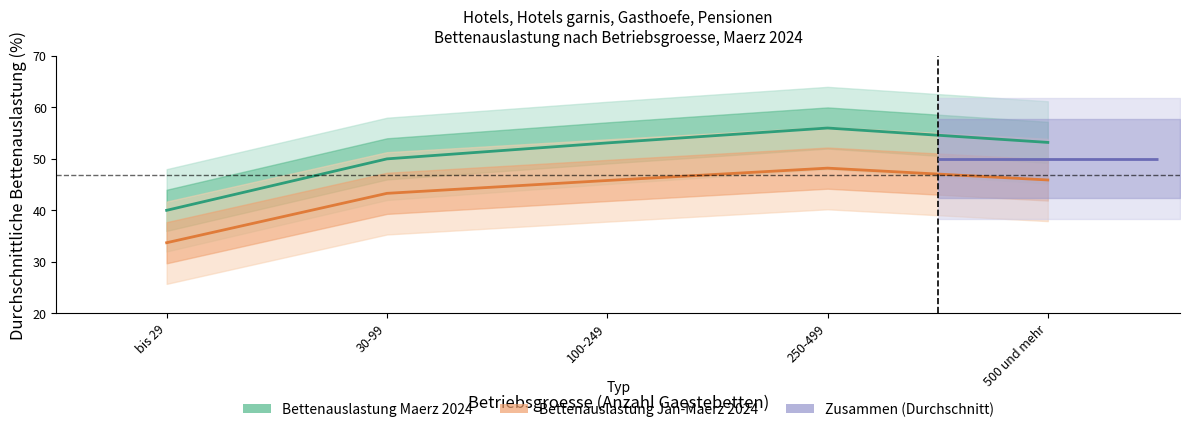

Reading right to left, what are all the values shown in this chart?

Bettenauslastung Maerz 2024: 53.2	56.0	53.1	50.0	40.0
Bettenauslastung Jan-Maerz 2024: 45.9	48.2	45.8	43.3	33.7